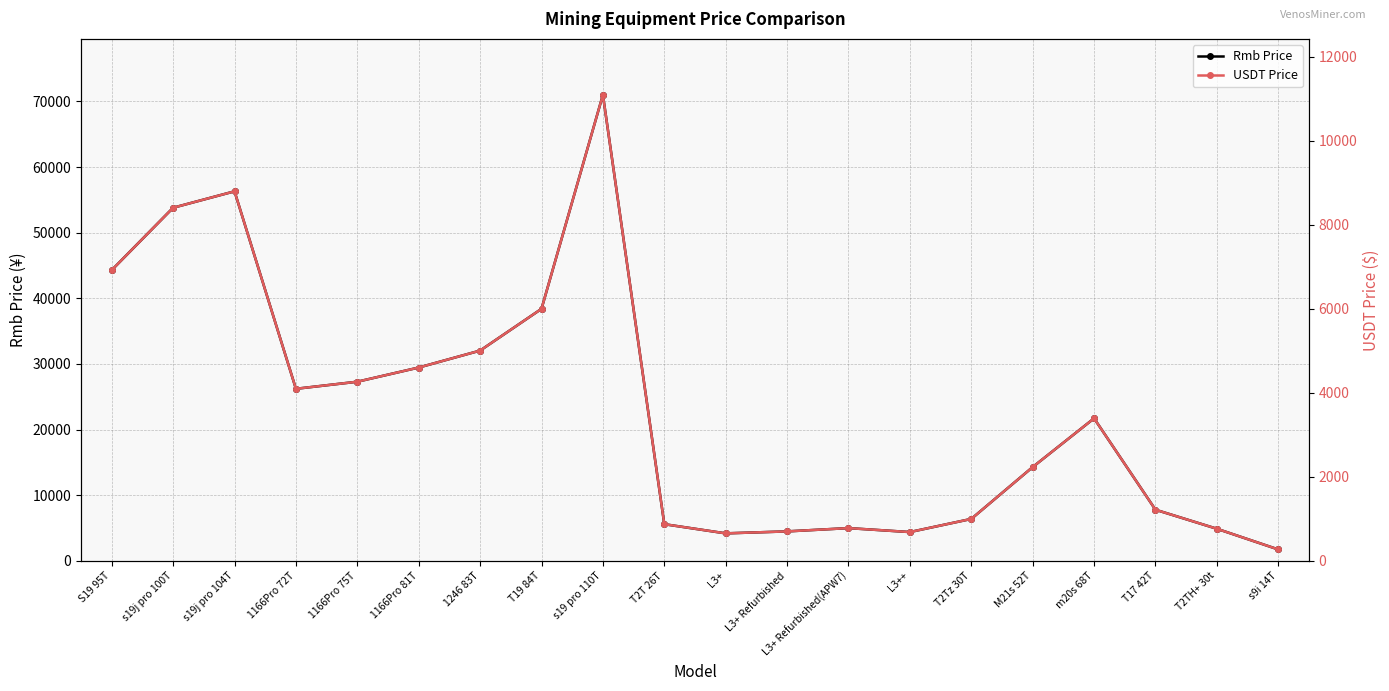

True or false: USDT Price and Rmb Price intersect in this chart.

False